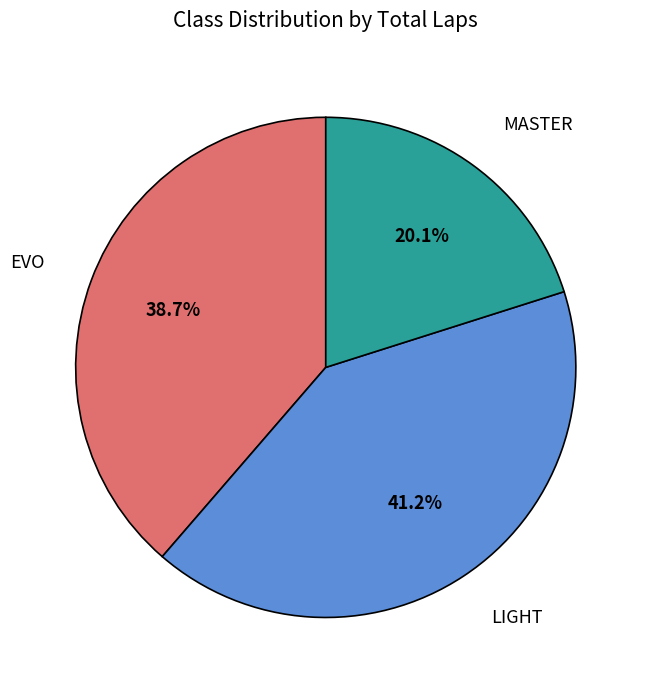

Which category has the biggest portion of the pie?

LIGHT